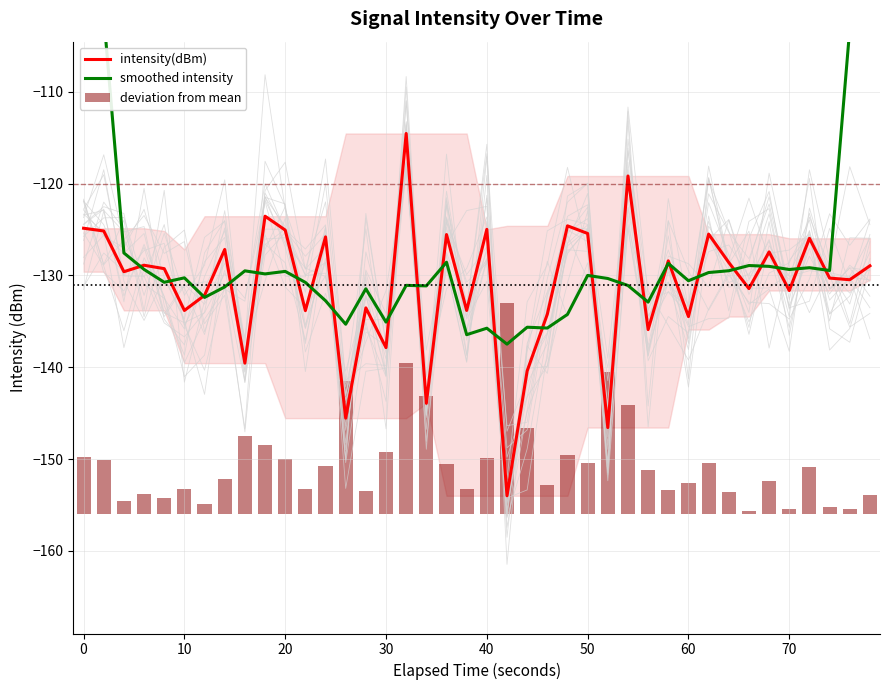

The intensity(dBm) series shows -58.0 at 10. True or false?

False